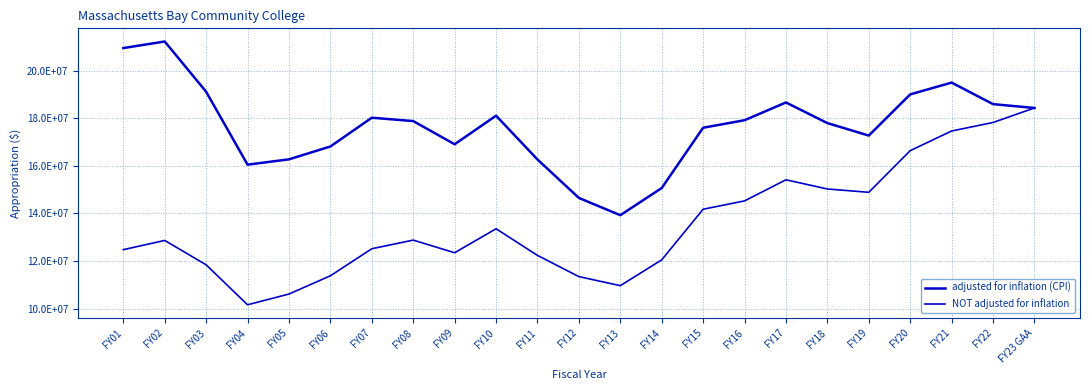

At which label does NOT adjusted for inflation first exceed 12869401?

FY08